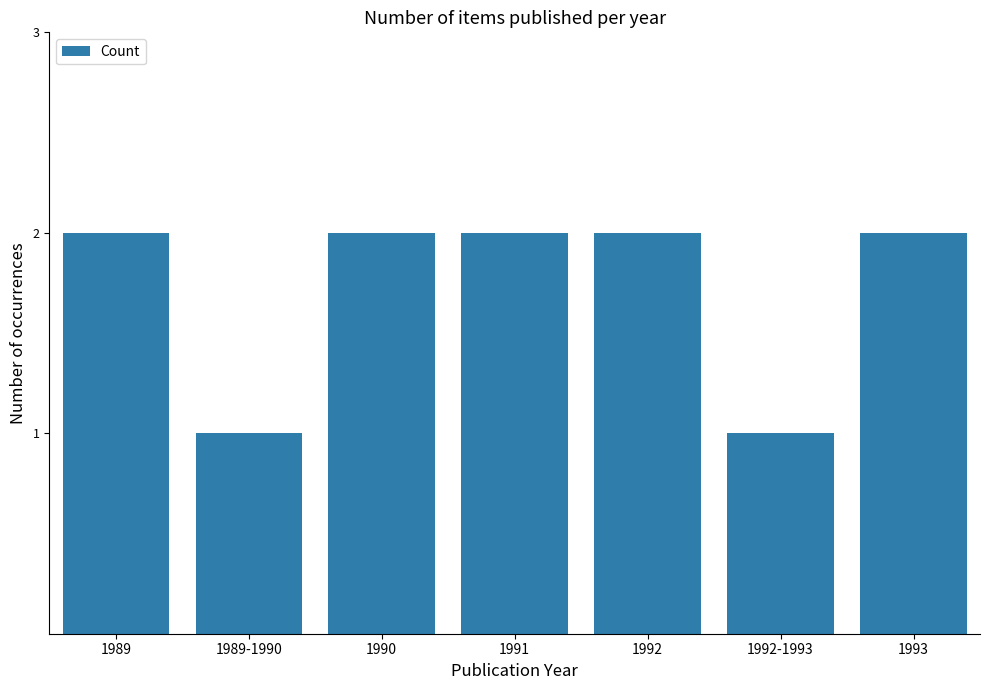

What is the ratio of the value at 1992-1993 to the value at 1989?

0.5